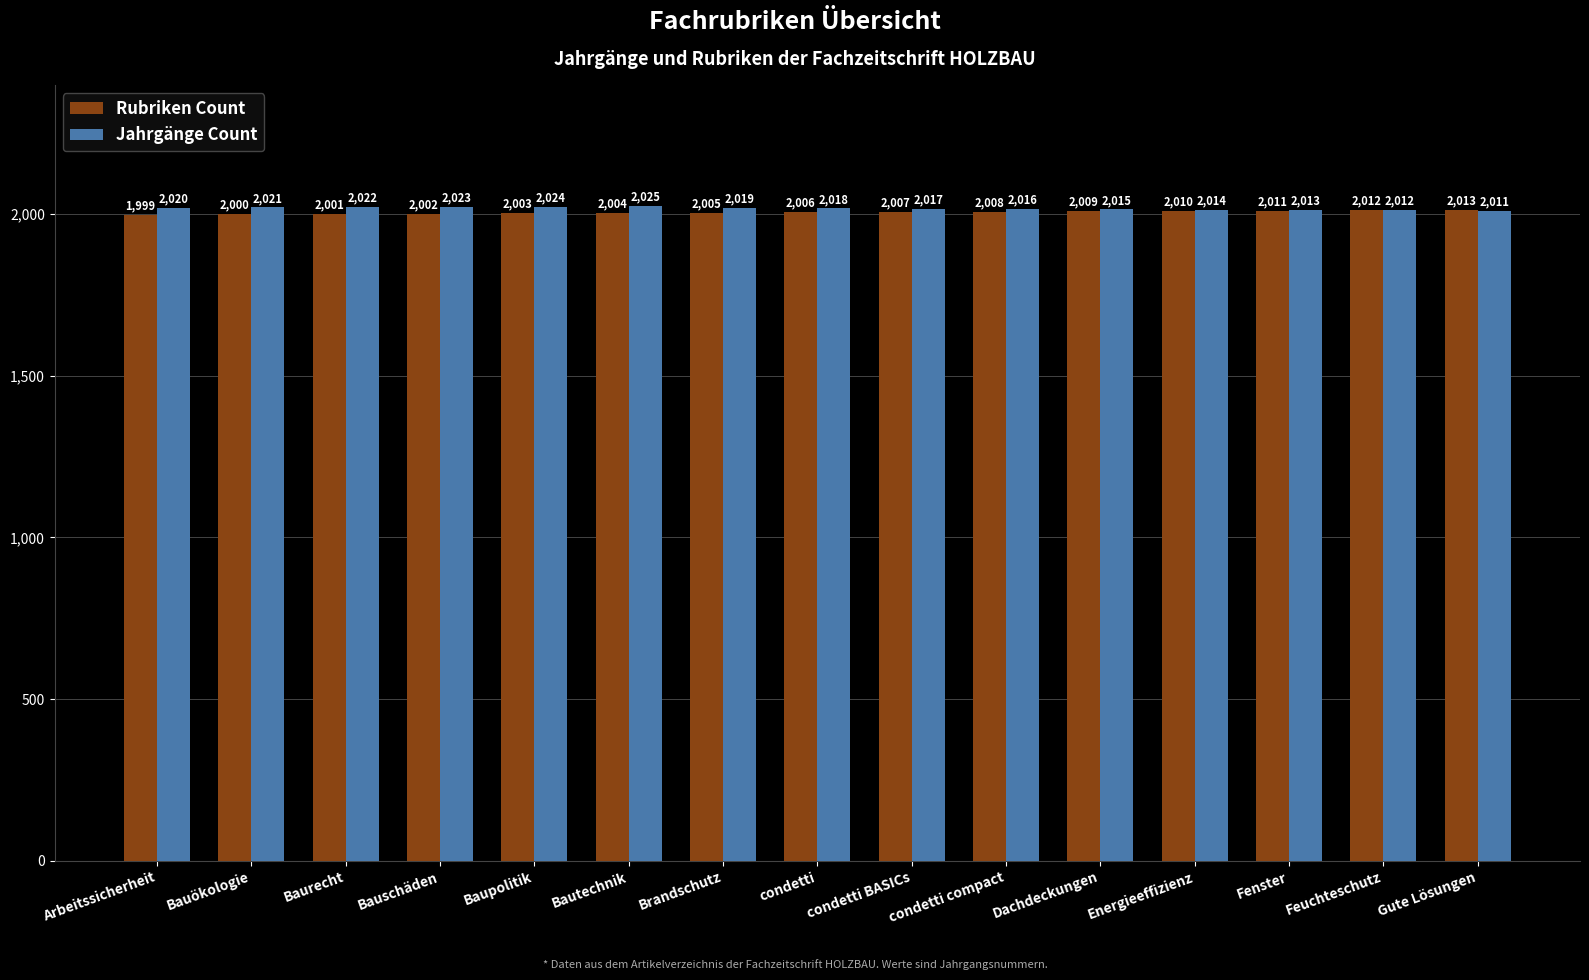

What are all the series names shown in the legend?

Rubriken Count, Jahrgänge Count